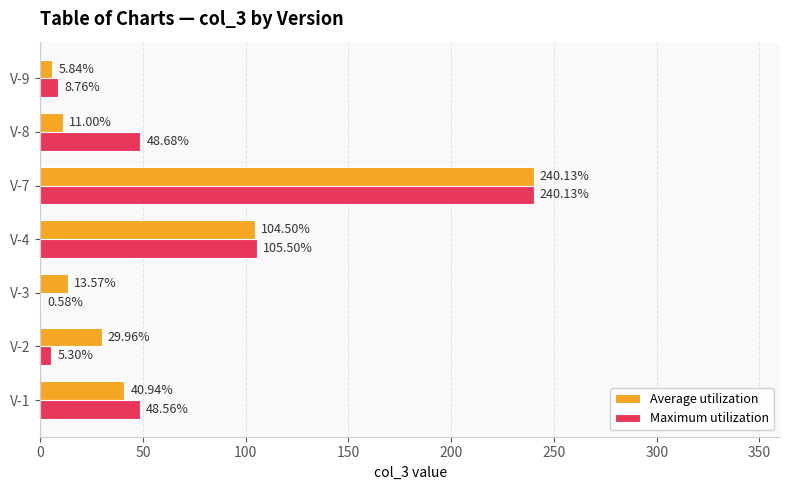

Between V-7 and V-8, which series saw the biggest shift?

Average utilization